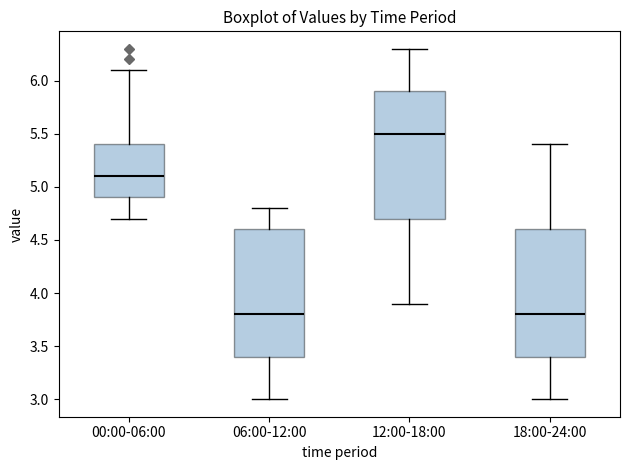

Which box has the highest median line?

12:00-18:00